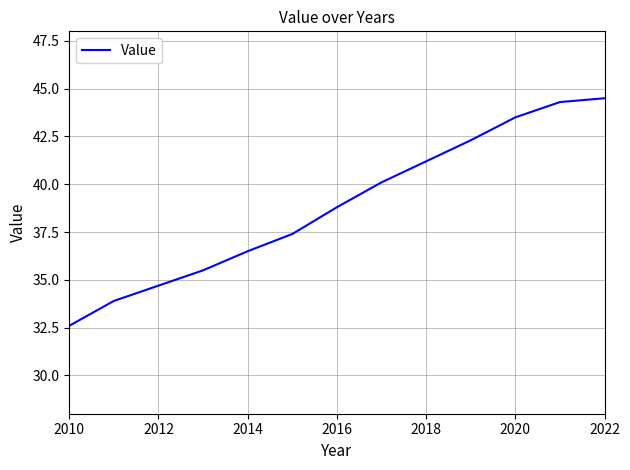

What is the minimum value shown in the chart?

32.6